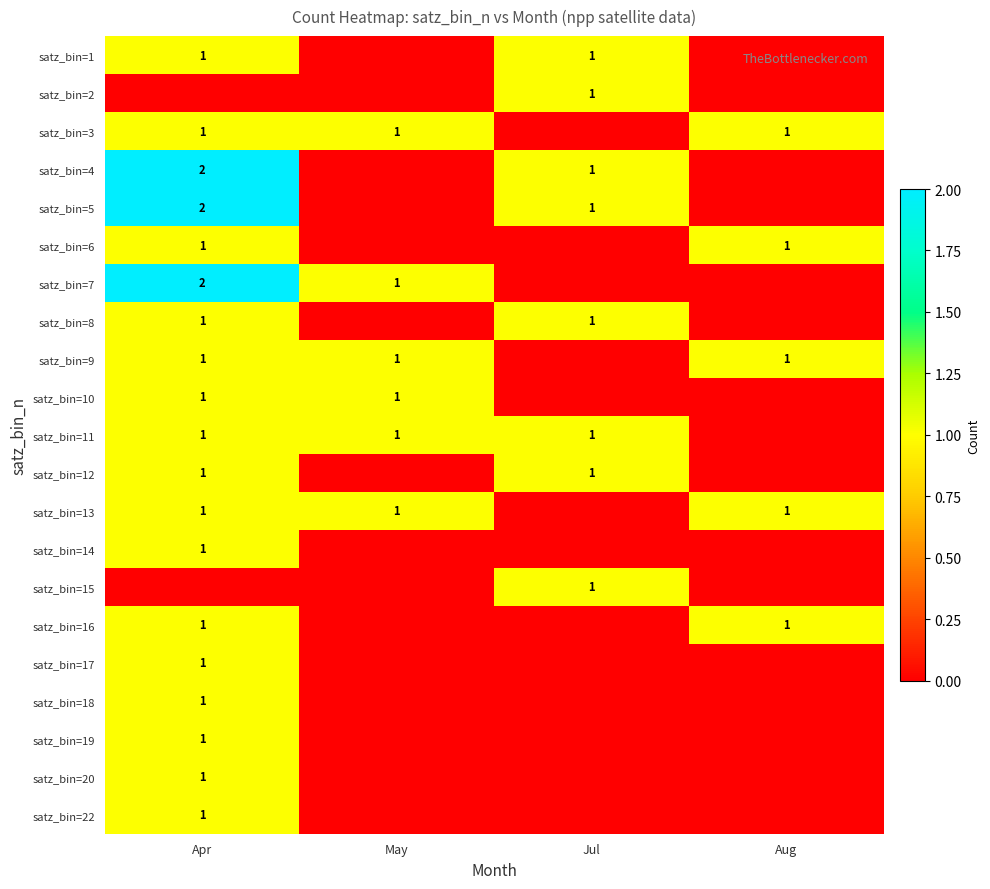

Is it true that satz_bin=13 equals 1 at May?

True